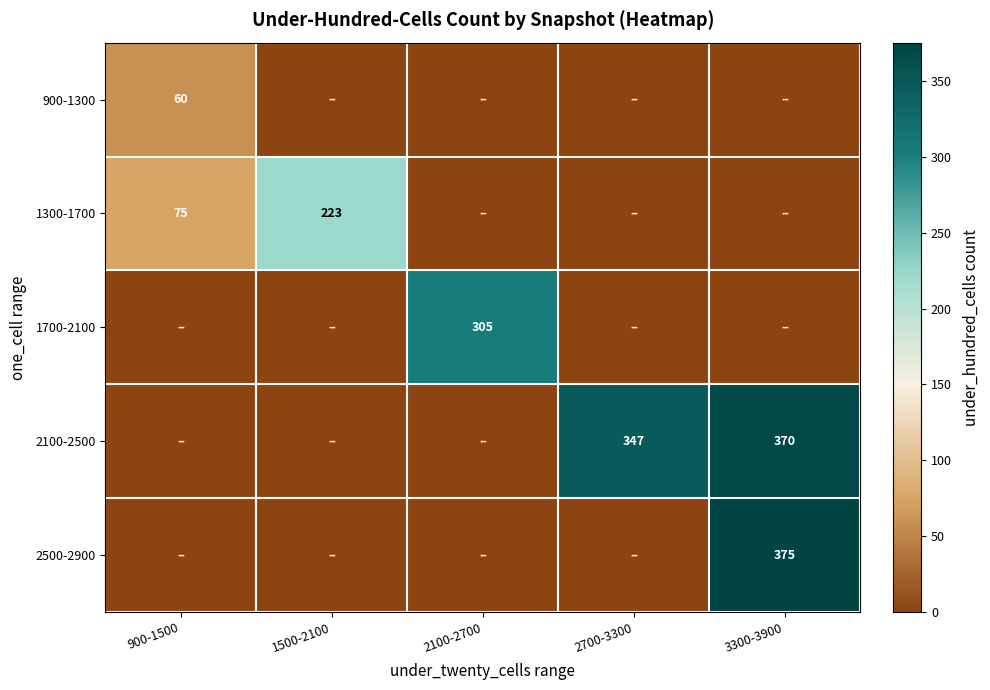

Count the number of data series in this chart.

5